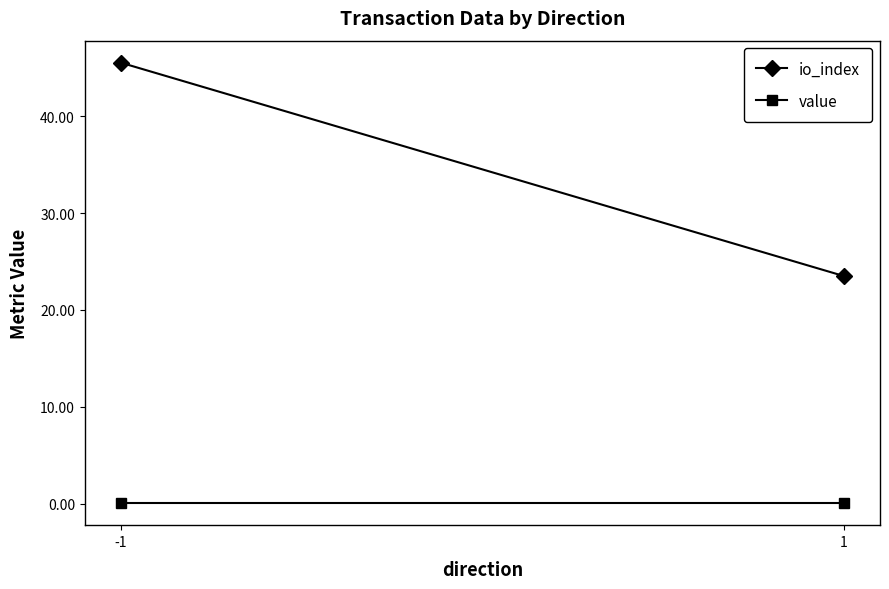

Is the value of io_index at 1 greater than the value of value at -1?

Yes